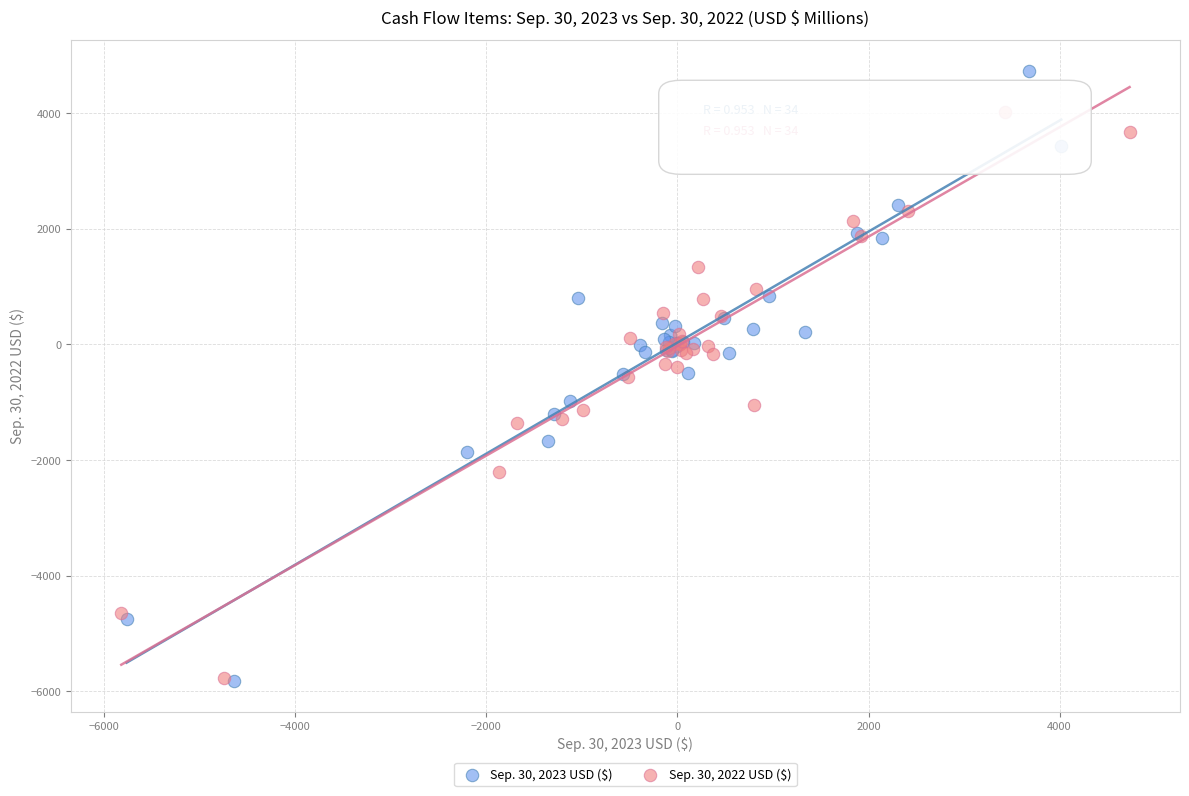

What are all the series names shown in the legend?

Sep. 30, 2023 USD ($), Sep. 30, 2022 USD ($)